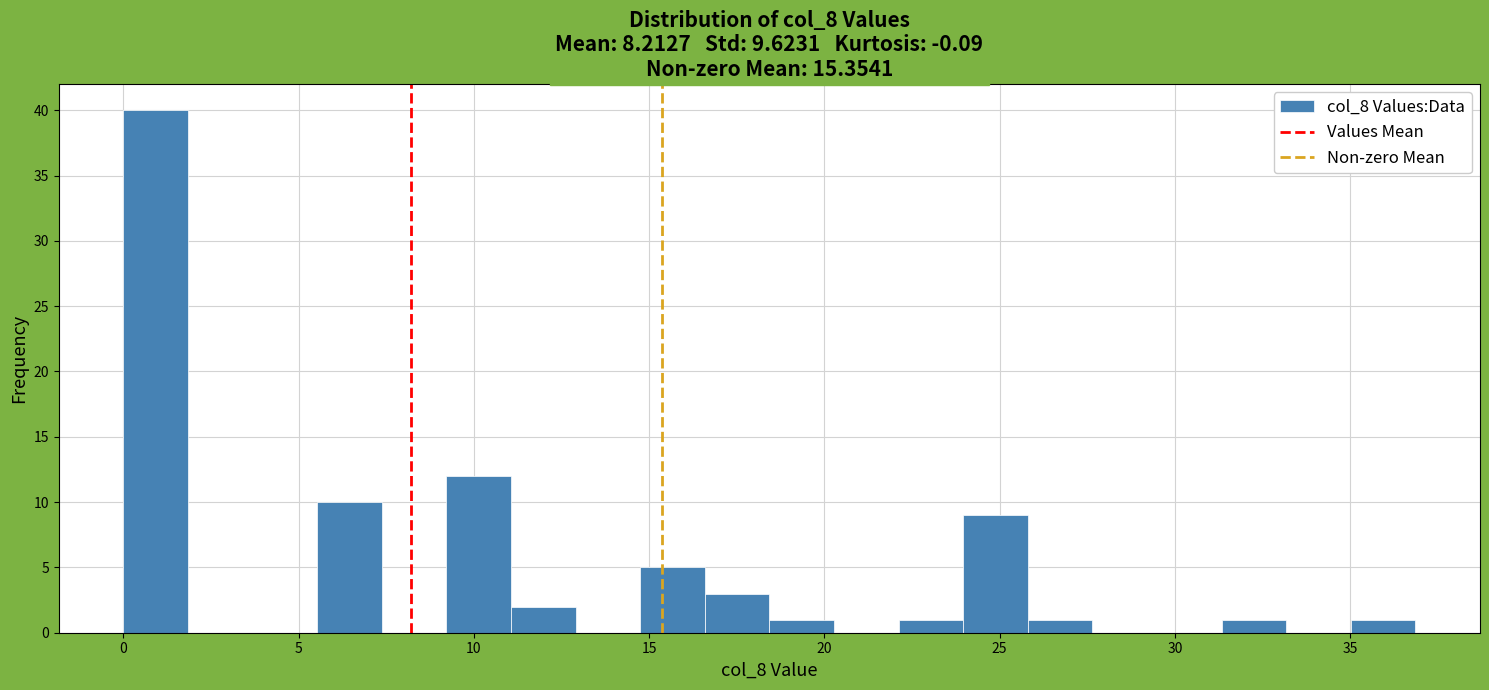

Around what value on the x-axis is the tallest bar? Give the approximate position of its centre, as read against the axis.

1.0